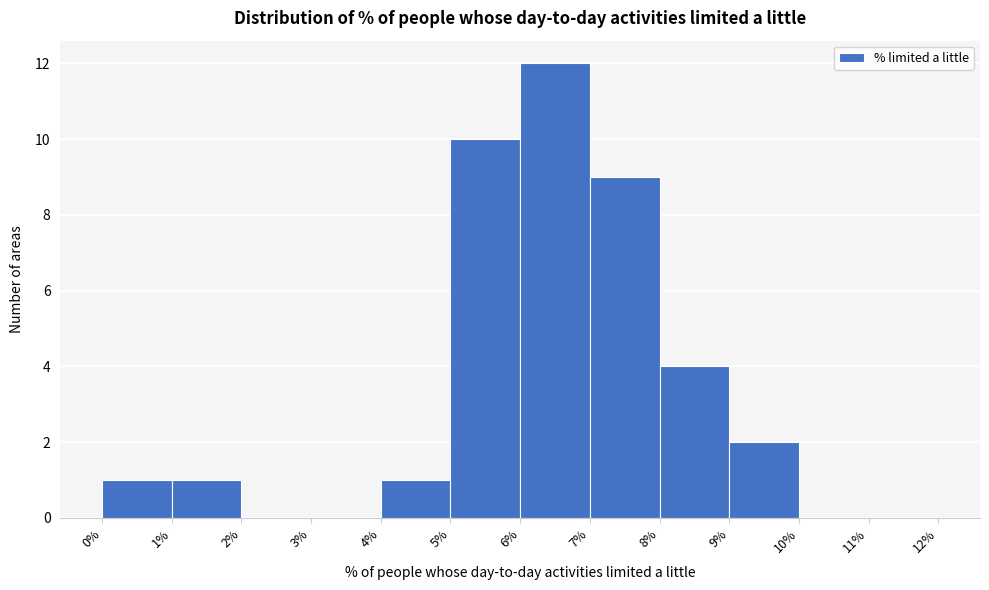

Reading left to right, list every bar in this chart as the range it spans on the x-axis followed by its height. The values are not printed on the chart, so give them approximately, as read against the axis.

0% to 1%: 1
1% to 2%: 1
2% to 3%: 0
3% to 4%: 0
4% to 5%: 1
5% to 6%: 10
6% to 7%: 12
7% to 8%: 9
8% to 9%: 4
9% to 10%: 2
10% to 11%: 0
11% to 12%: 0